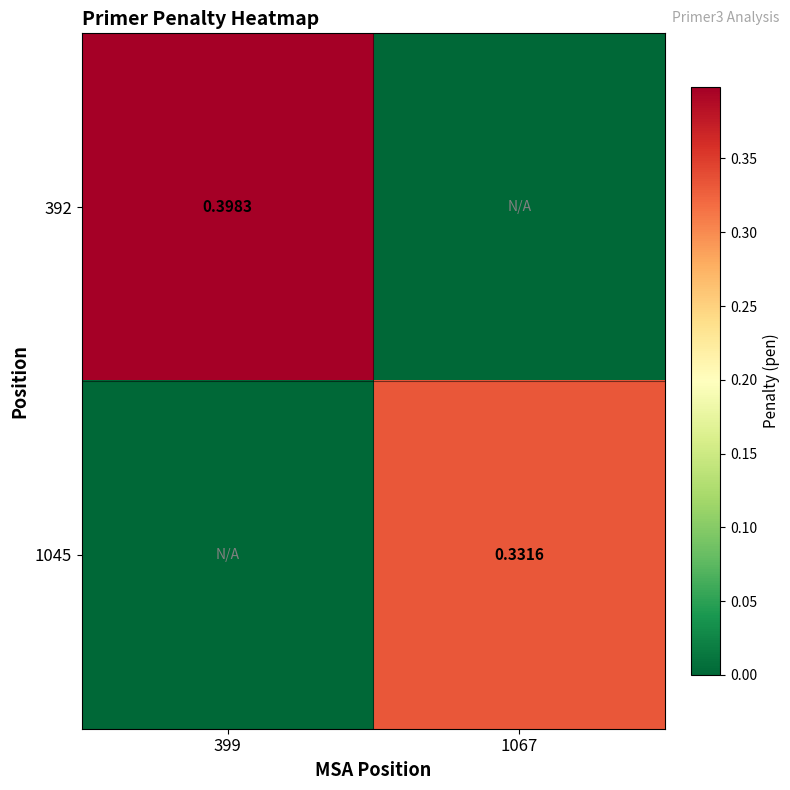

Rank the series at 399 from highest to lowest value.

392, 1045